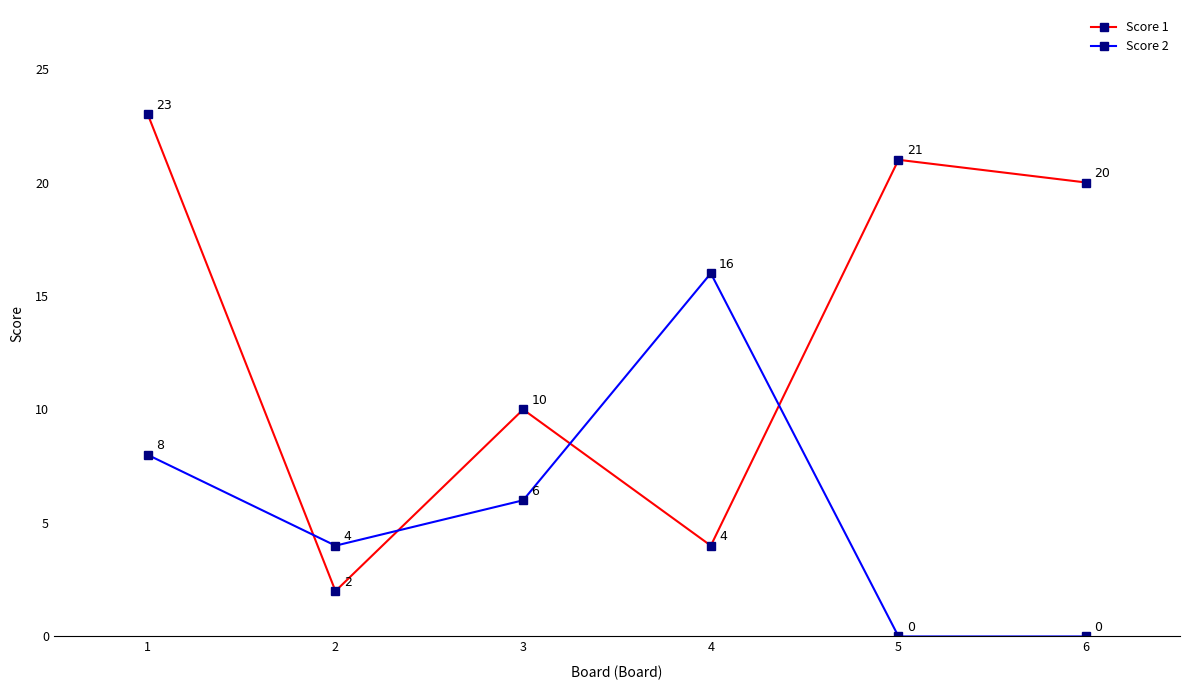

At how many categories does at least one series exceed 13?

4